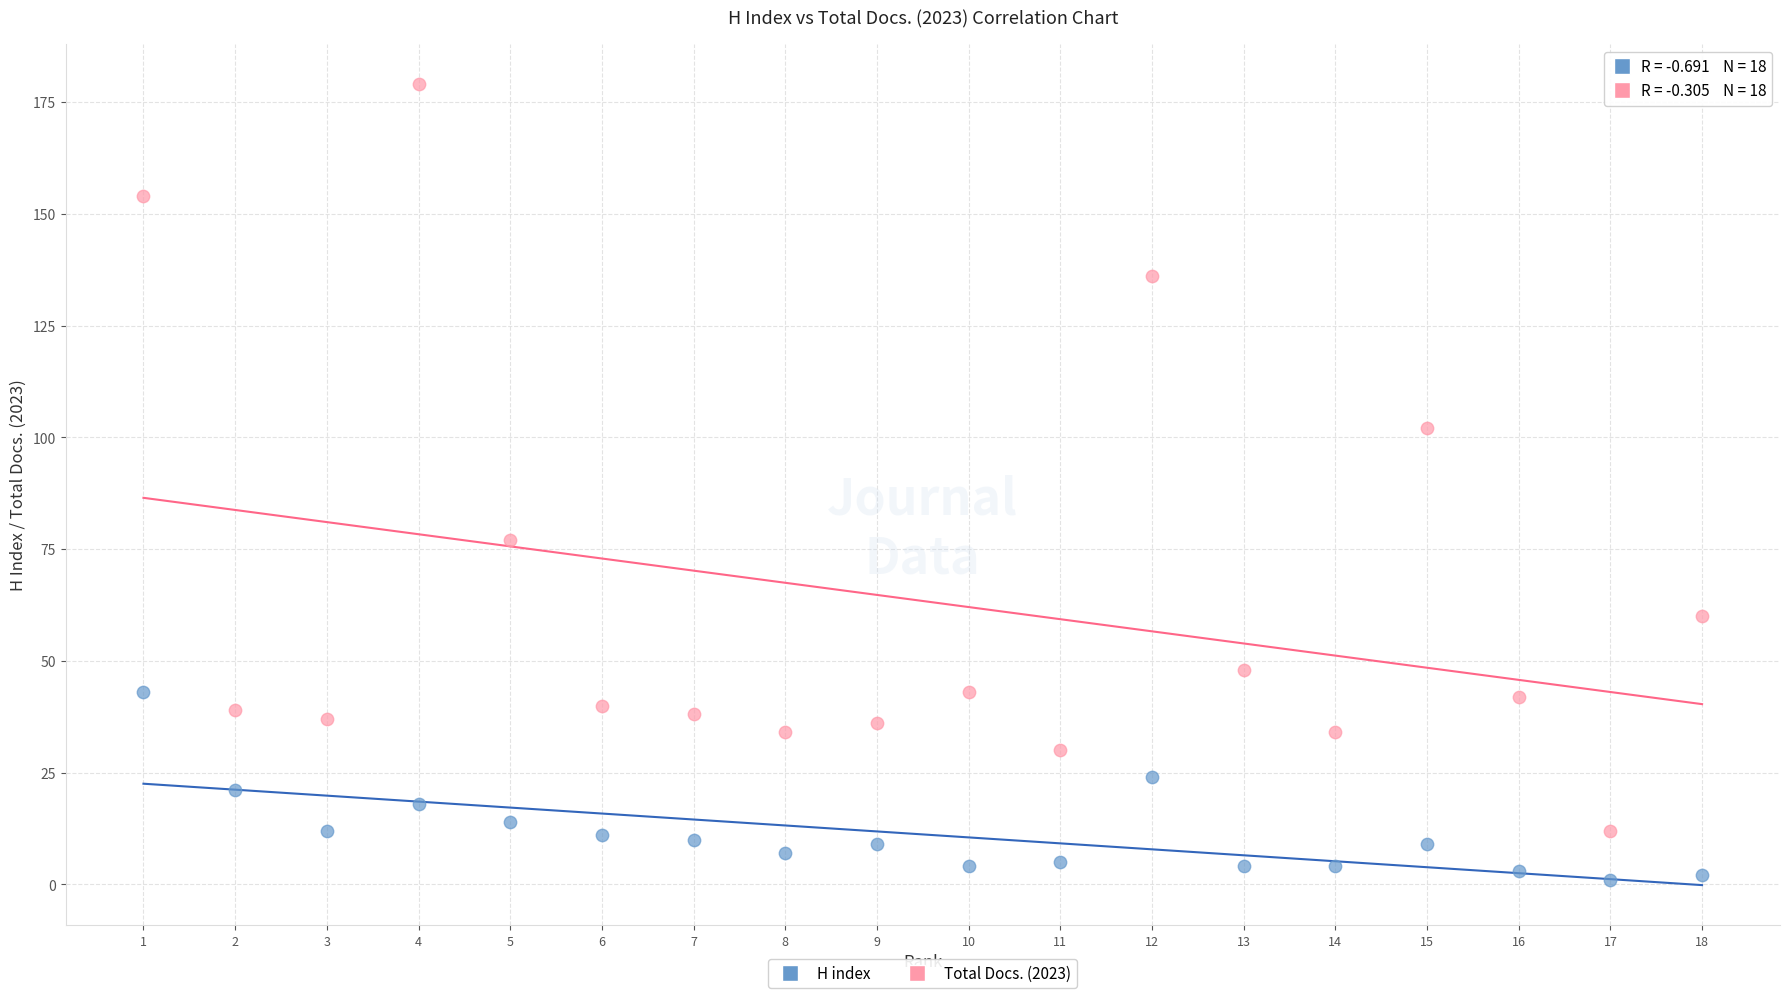

Across all data points, what is the range of X values (max minus min)?

17